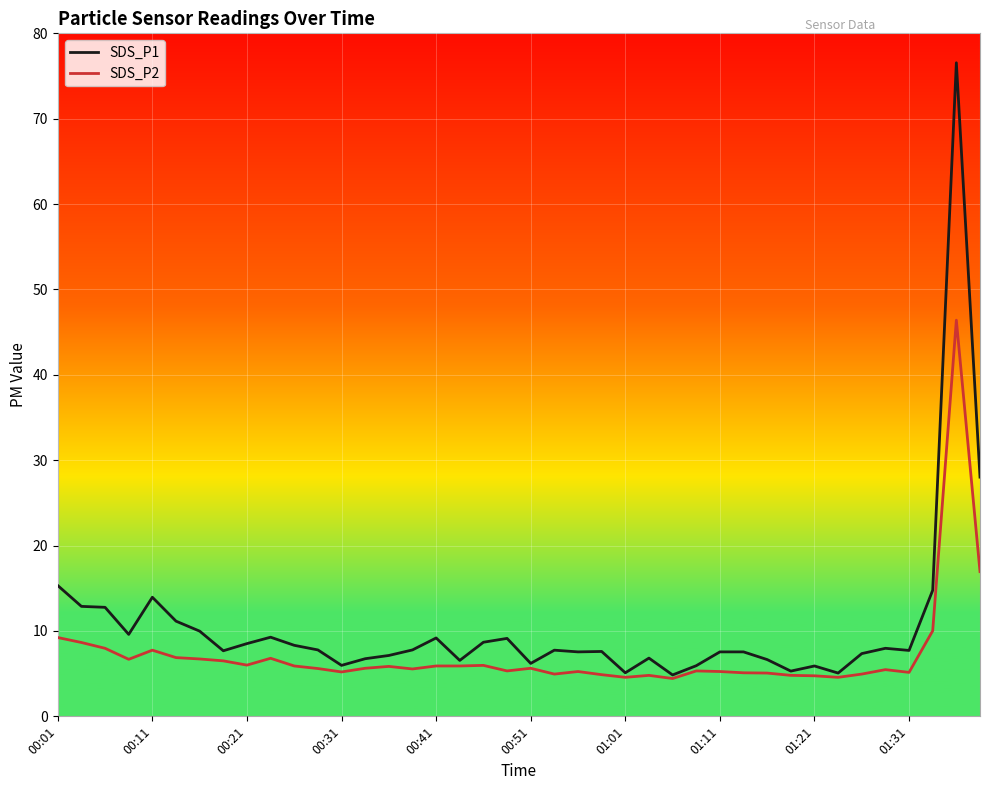

Rank the series by their maximum value, from lowest to highest.

SDS_P2, SDS_P1